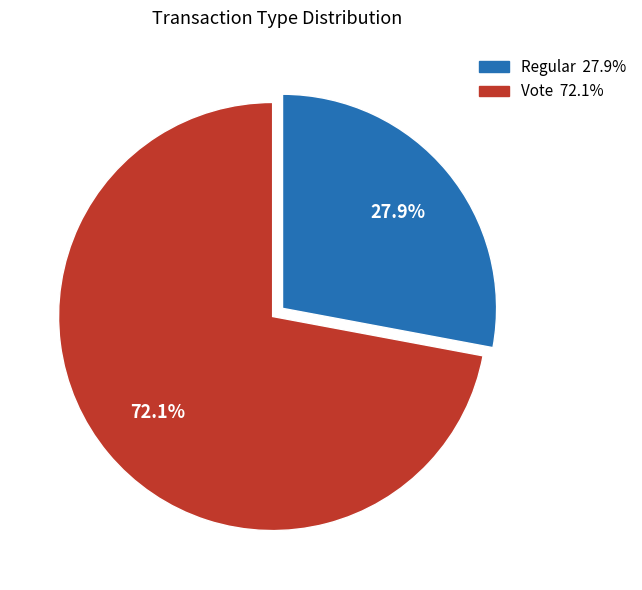

What is the smallest slice in the pie chart?

Regular